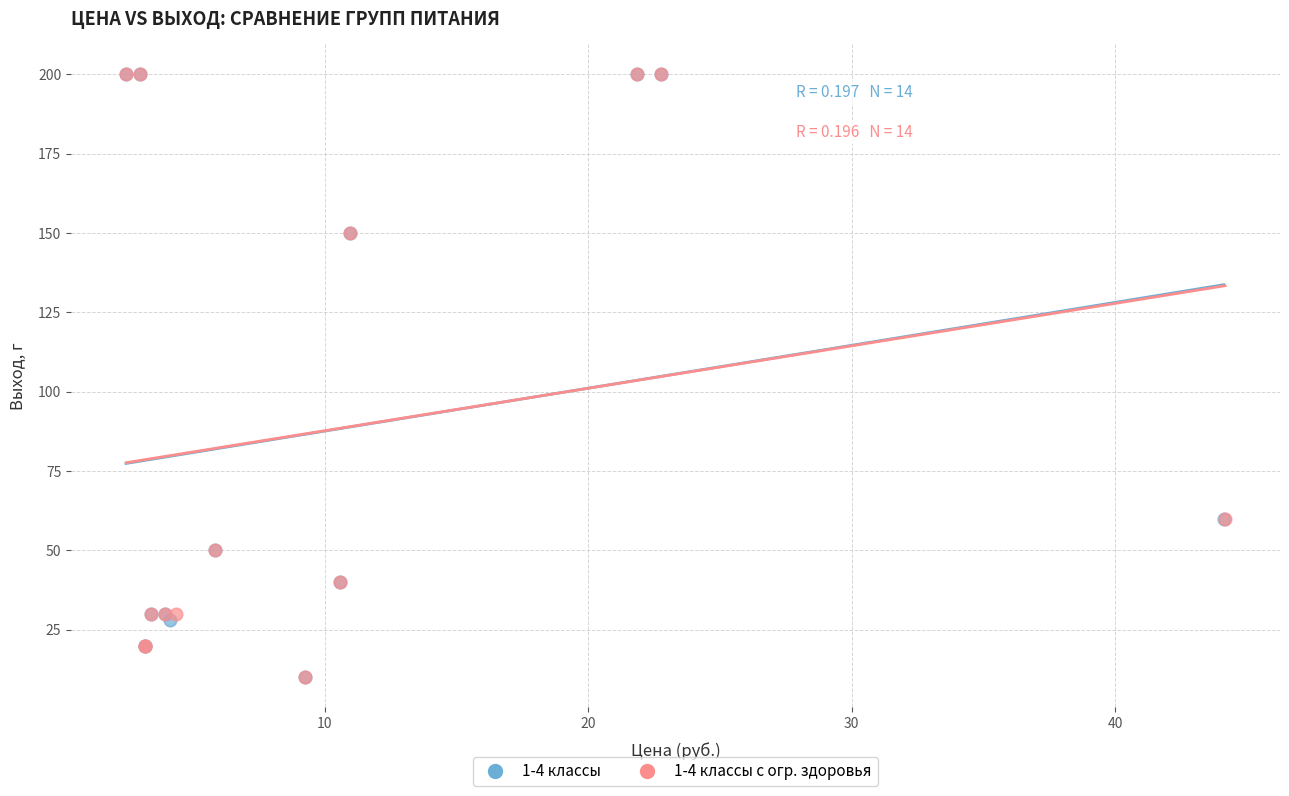

What are all the series names shown in the legend?

1-4 классы, 1-4 классы с огр. здоровья